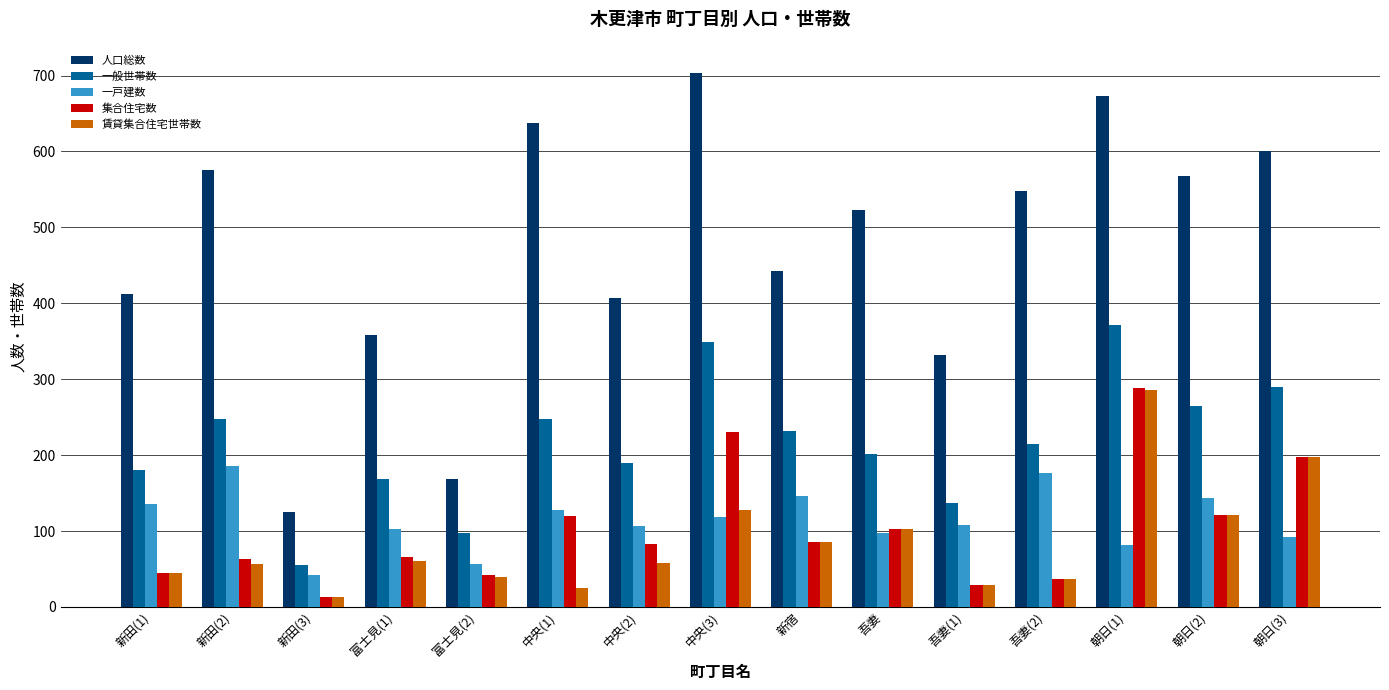

Does the chart contain any negative values?

No